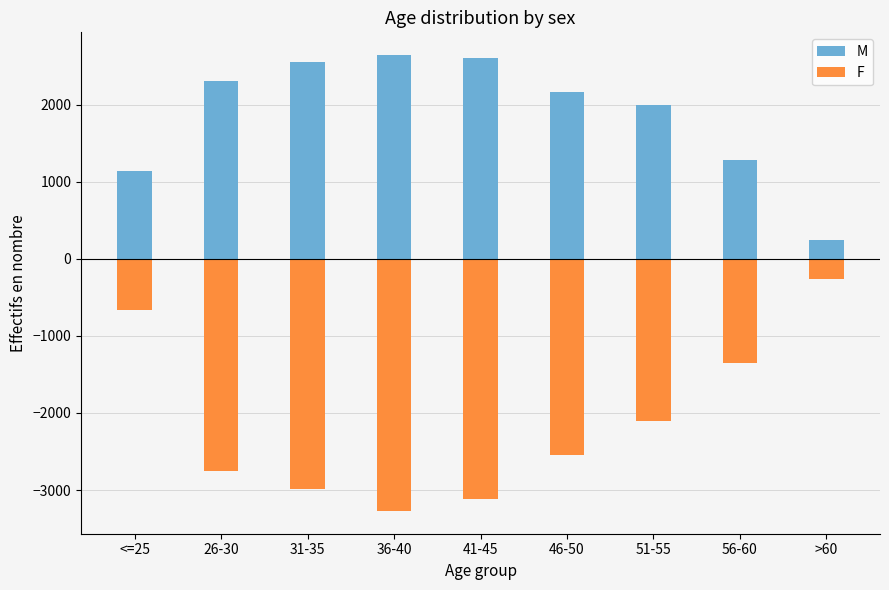

True or false: M has a value of 2608 at 41-45.

True